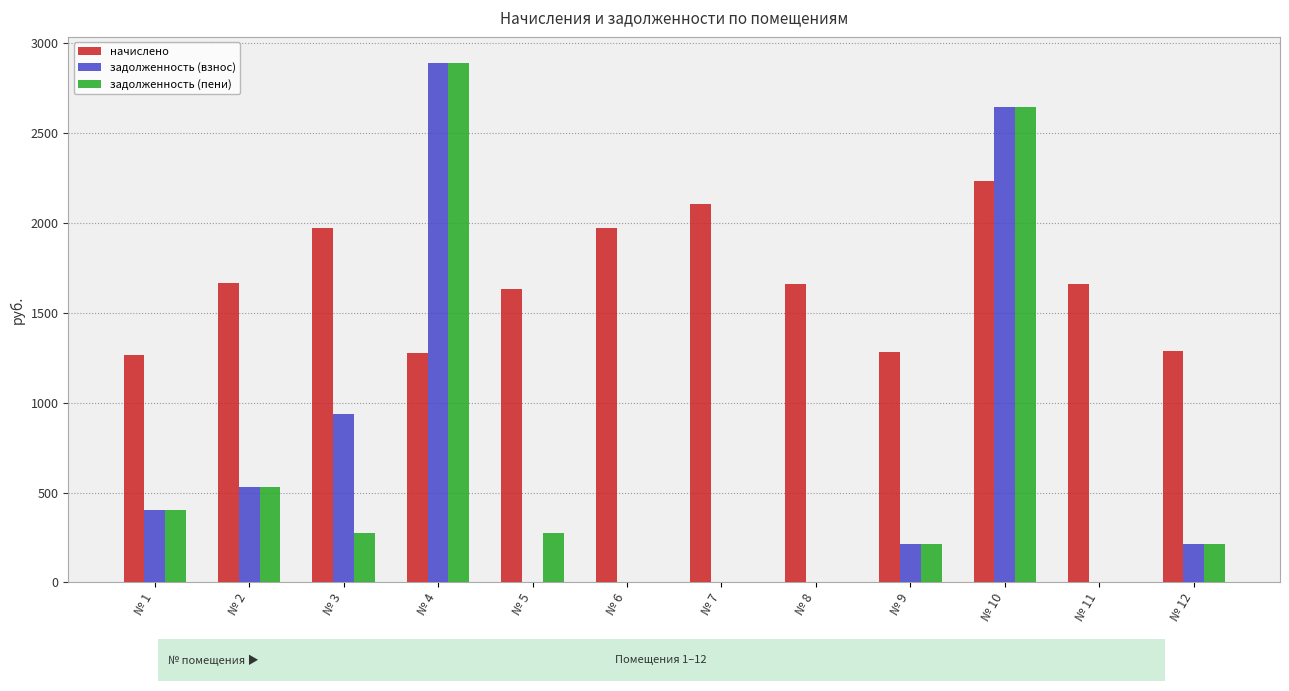

What is the sum of the начислено values at № 6 and № 4?

3246.5